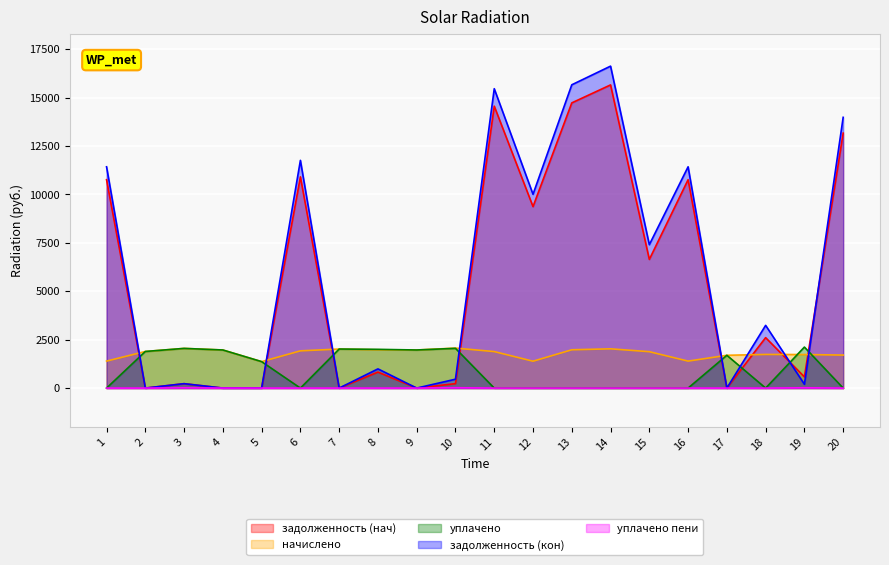

What is the spread (max minus min) of values at 19?

2100.3